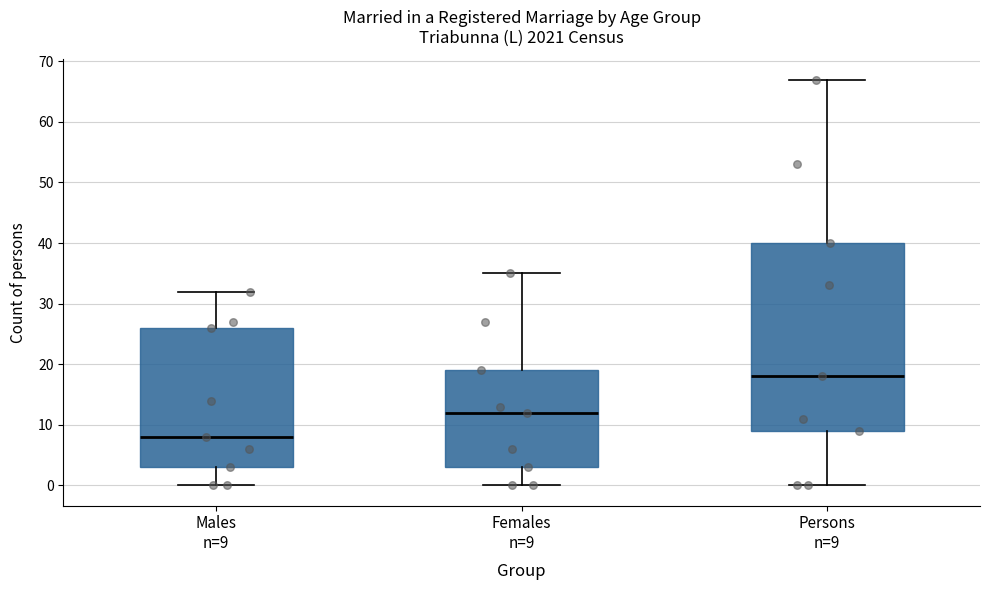

Which box's median line is the lowest?

Males n=9